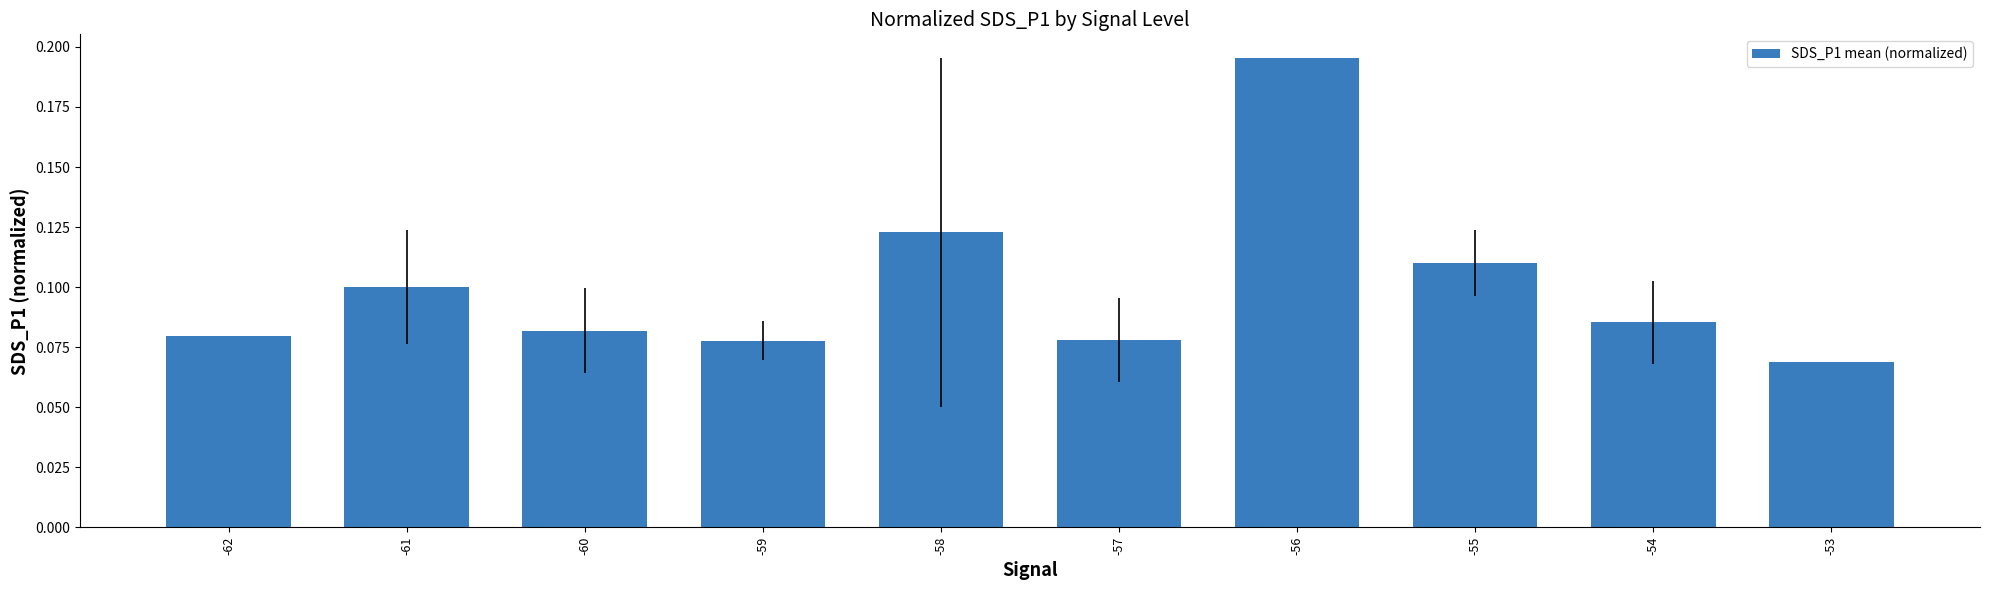

The value at -61 is 0.1. True or false?

True